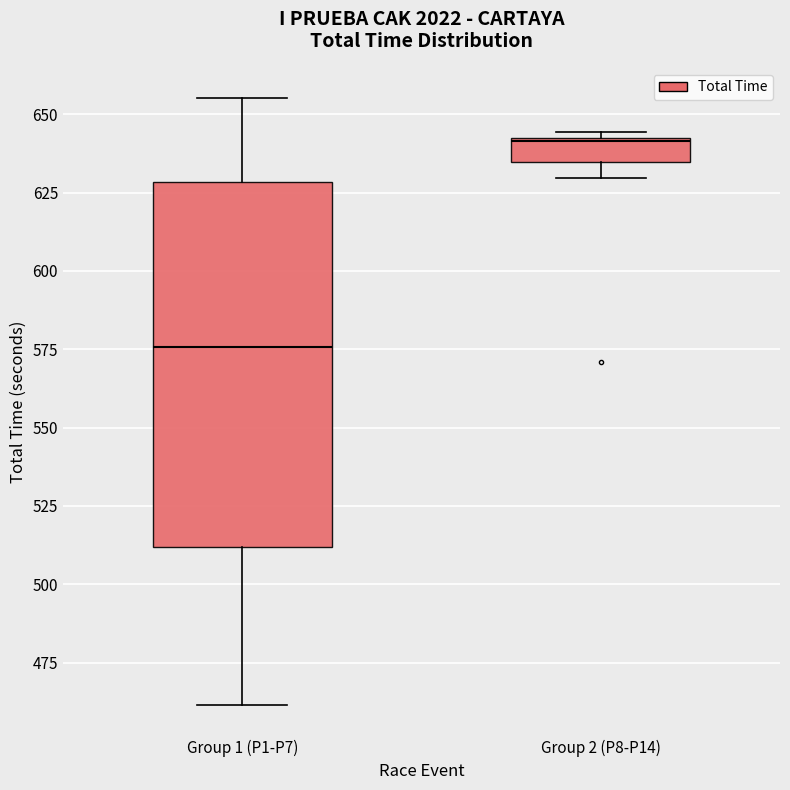

Where does the upper whisker of the box for Group 1 (P1-P7) end on the y-axis? The values are not printed on the chart, so give them approximately, as read against the axis.

655